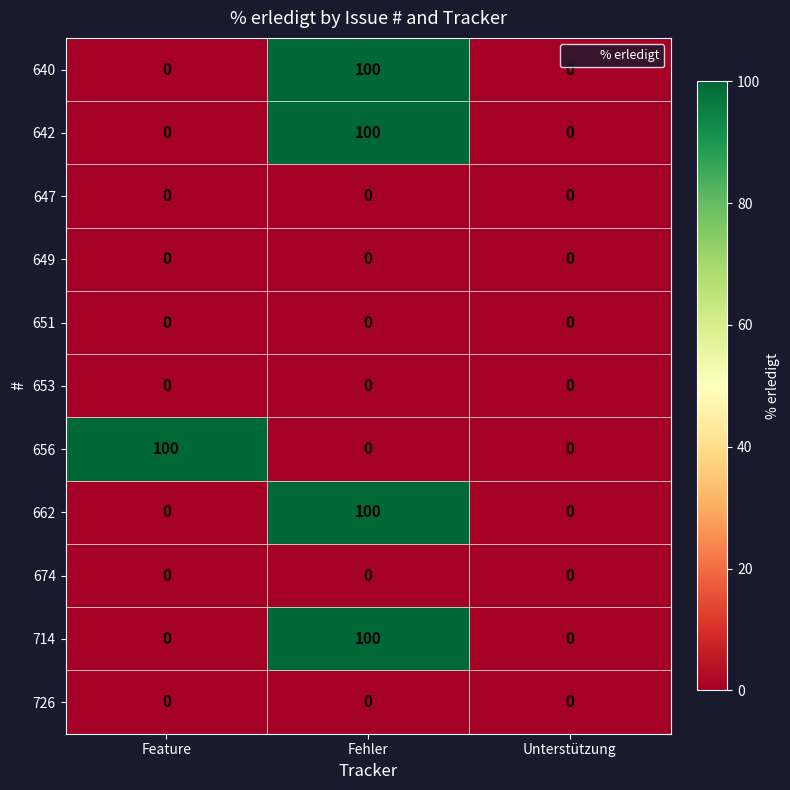

What is the difference between the highest and lowest values at Fehler?

100